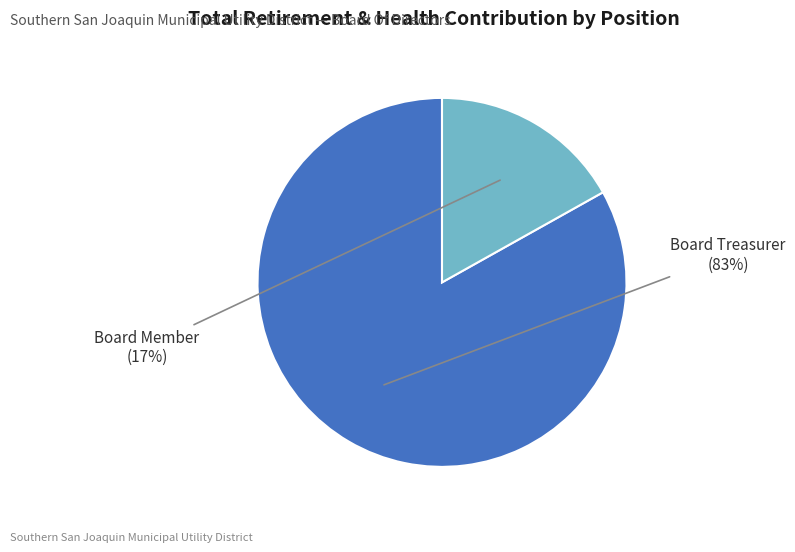

To the nearest percent, what is the difference between the largest and smallest slice percentages?

66%